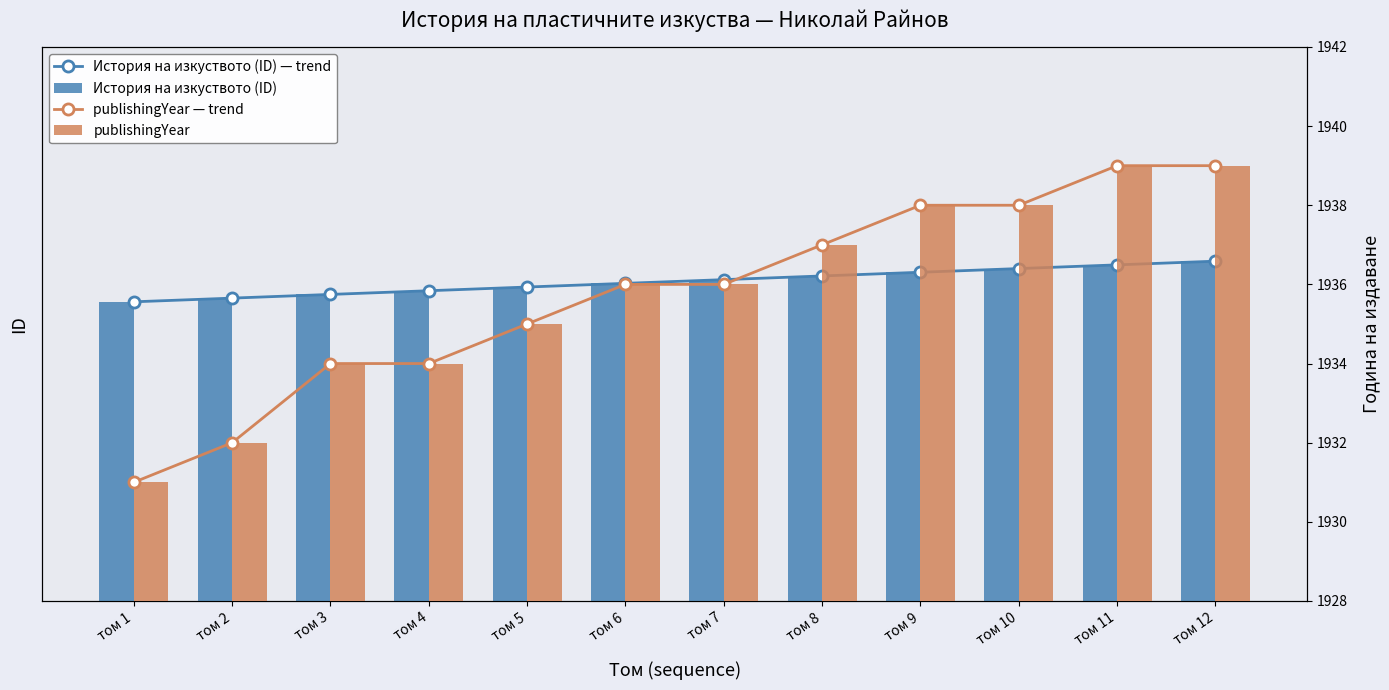

Is it true that publishingYear equals 729 at том 1?

False